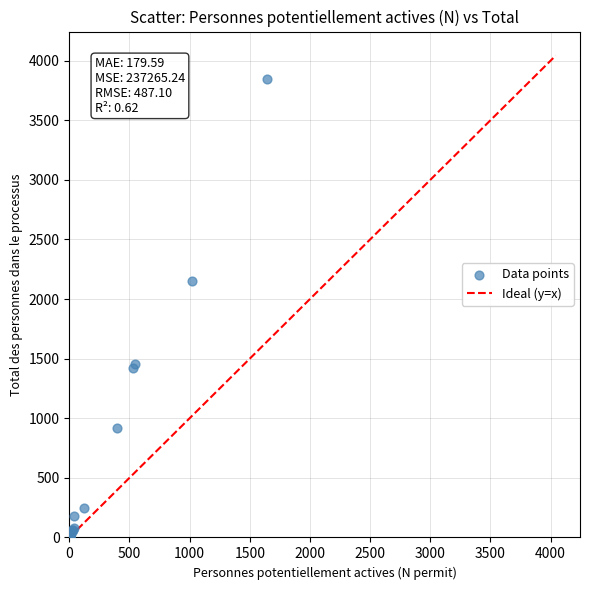

What Y value in the scatter plot is closest to 1925?

2150